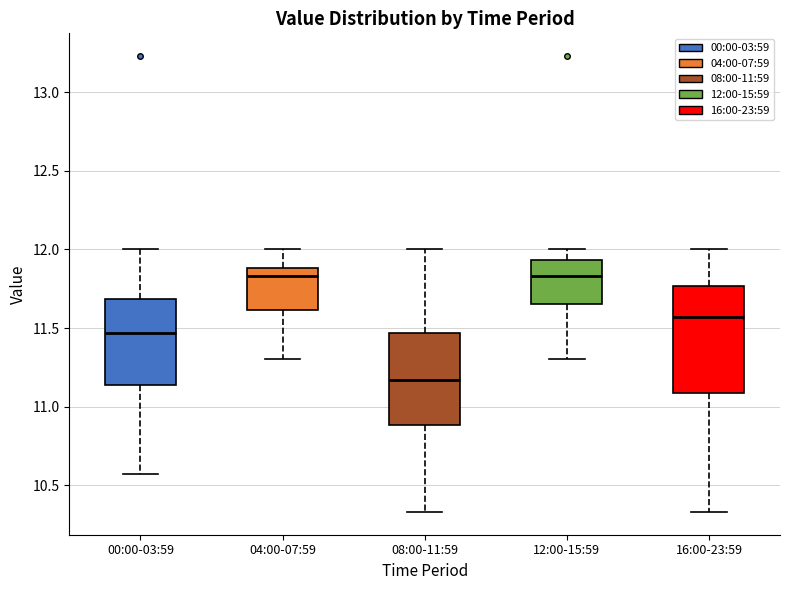

Where does the upper whisker of the box for 00:00-03:59 end on the y-axis? The values are not printed on the chart, so give them approximately, as read against the axis.

12.00